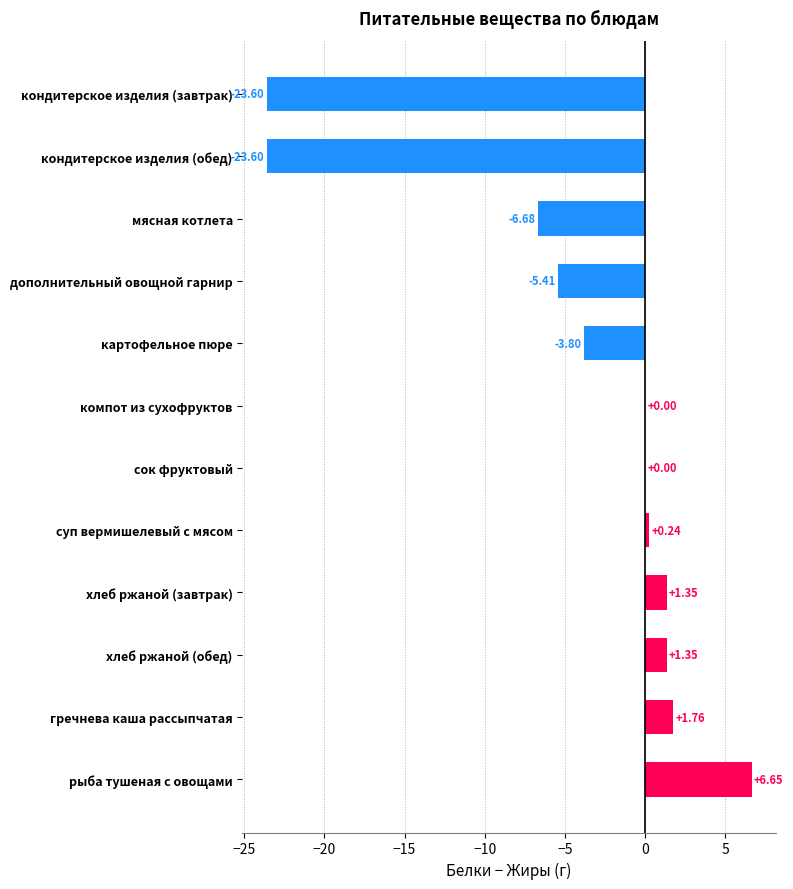

What is the sum of all values?

-51.7